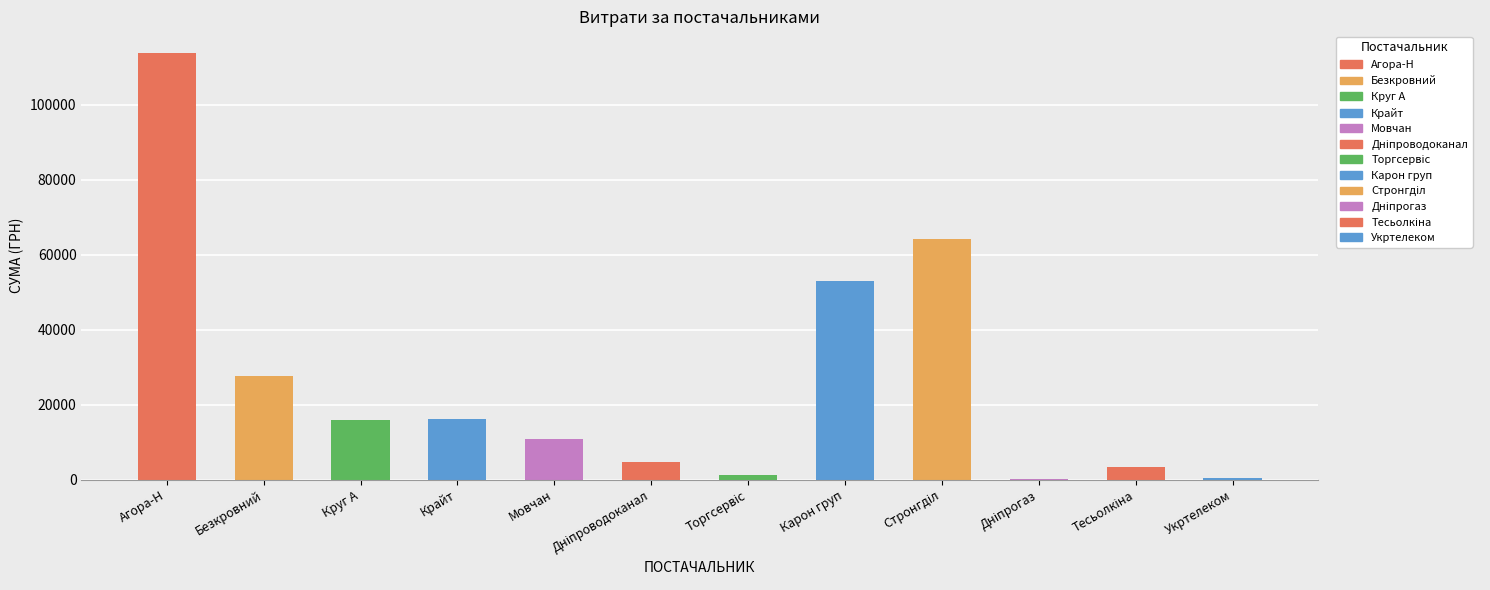

What is the maximum value shown in the chart?

113952.8